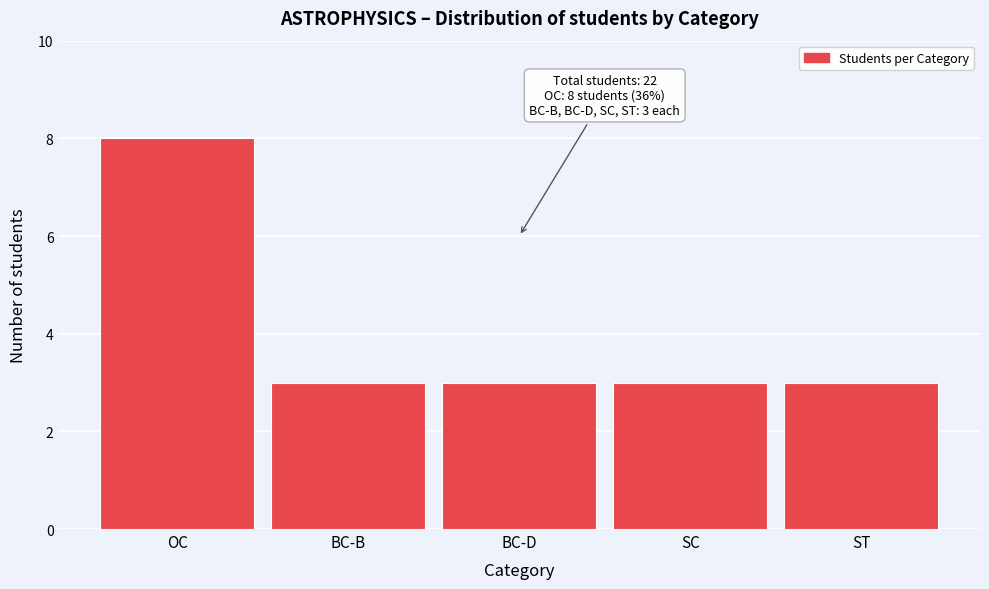

Reading left to right, extract all data points from this chart.

8	3	3	3	3